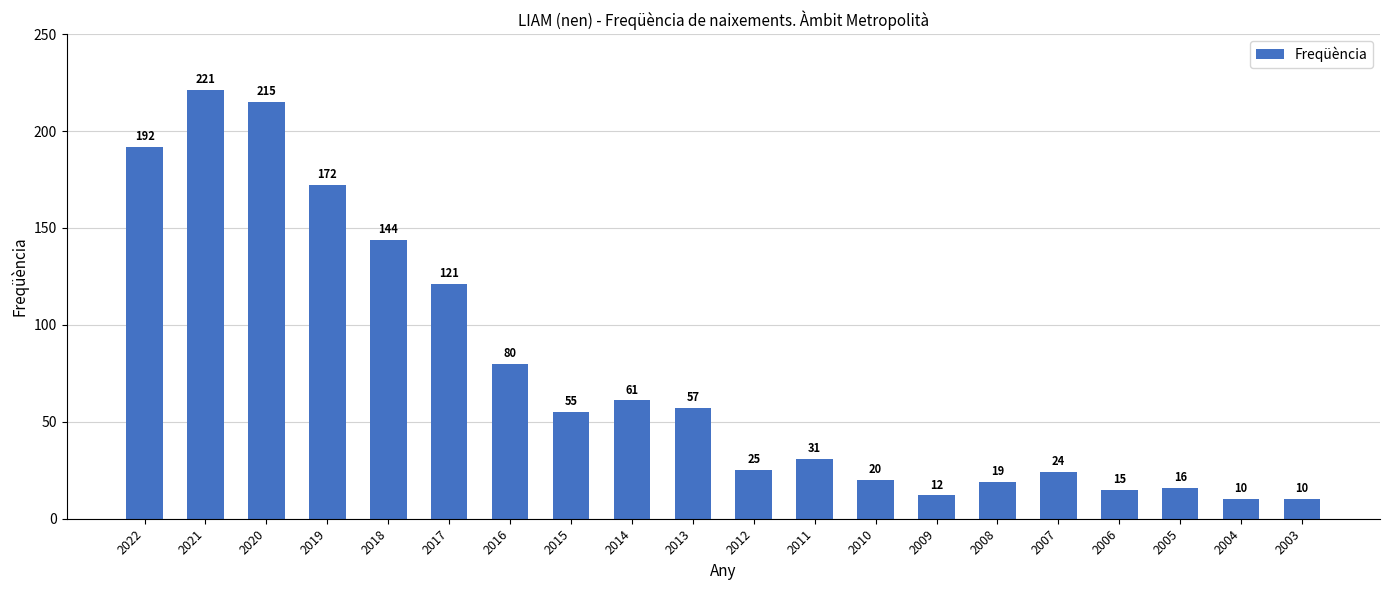

Reading left to right, transcribe all the data shown in this chart.

192	221	215	172	144	121	80	55	61	57	25	31	20	12	19	24	15	16	10	10